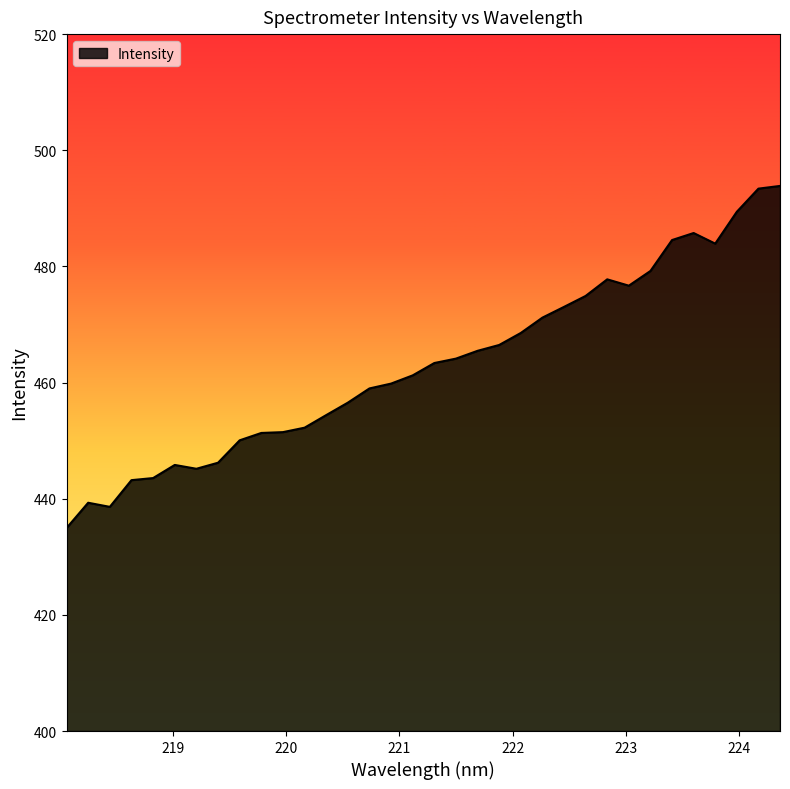

What is the maximum value shown in the chart?

493.9